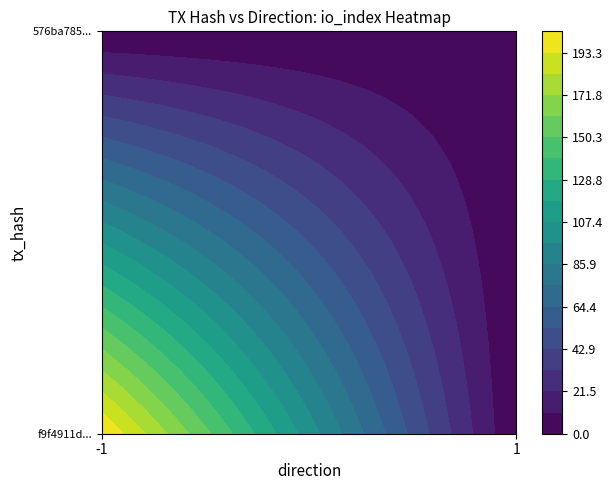

Which series changed the most between -1 and 1?

f9f4911d5eefd14a1564432ab90c7f6cbb83a2c